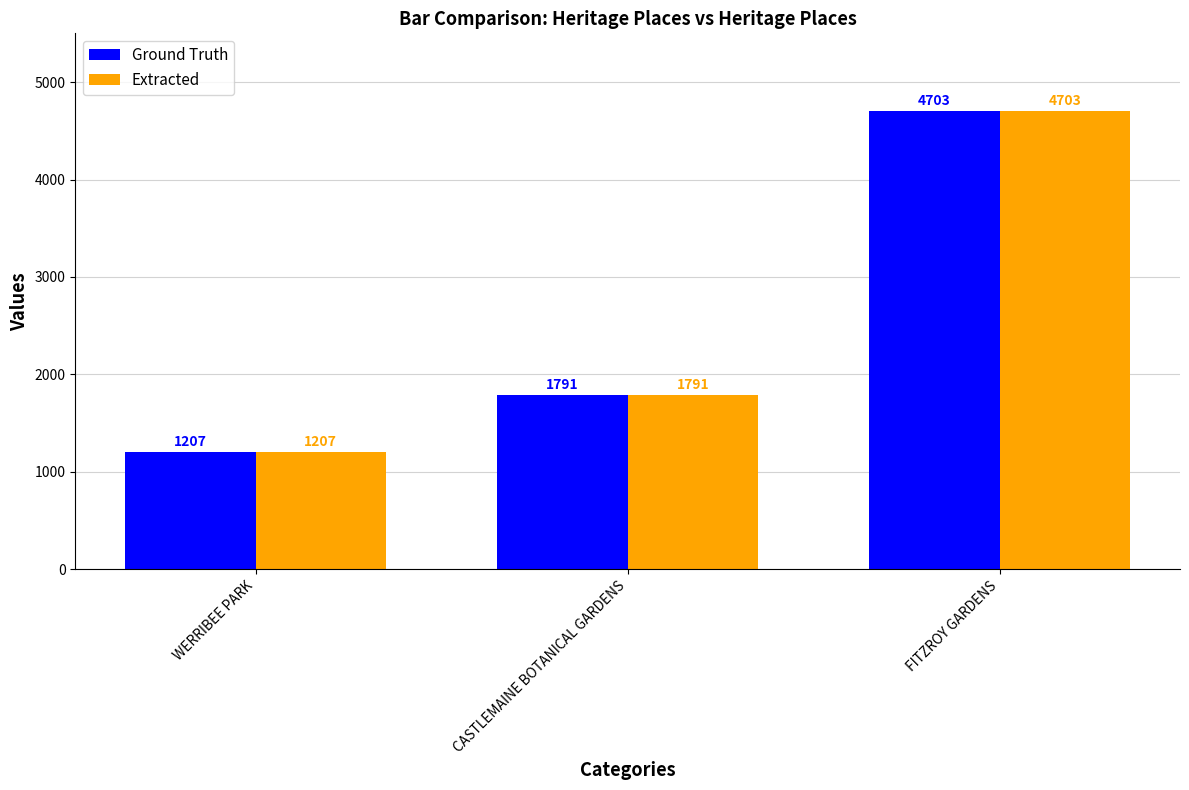

List the labels in order of Ground Truth value, smallest first.

WERRIBEE PARK, CASTLEMAINE BOTANICAL GARDENS, FITZROY GARDENS